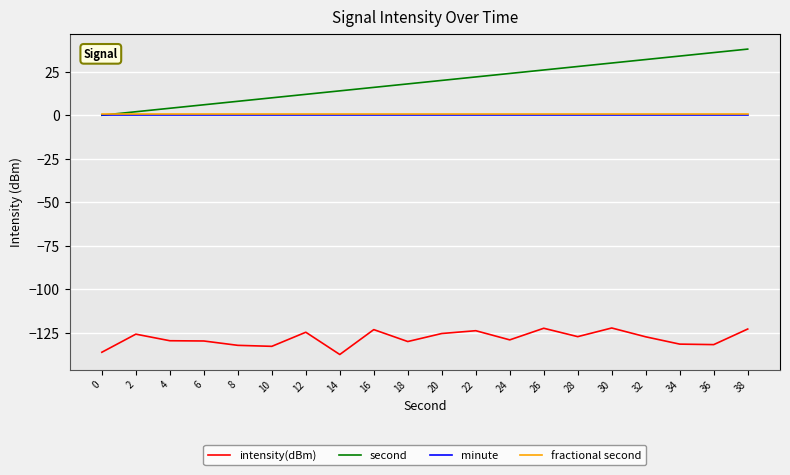

What is the sum of all fractional second values?

10.0